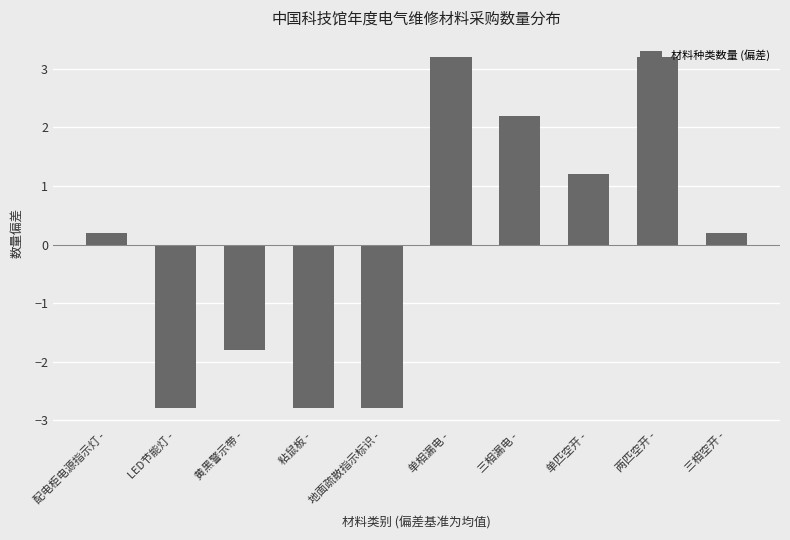

What is the difference between the maximum and minimum values?

6.0